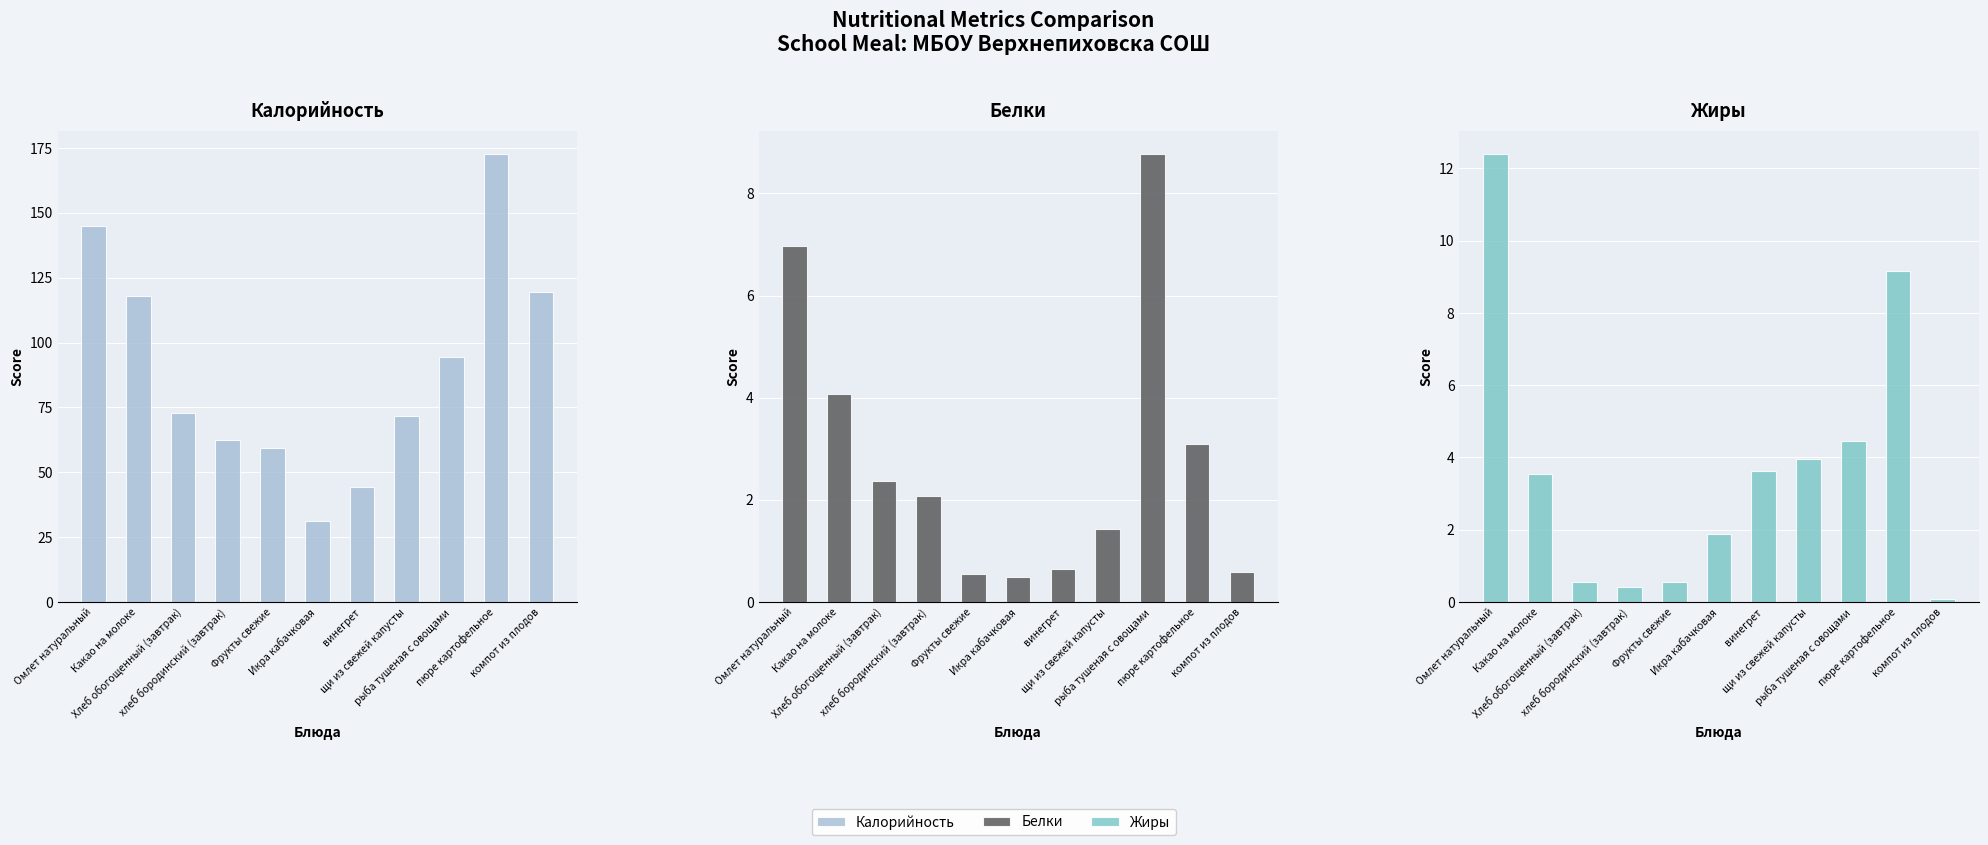

What are all the series names shown in the legend?

Калорийность, Белки, Жиры